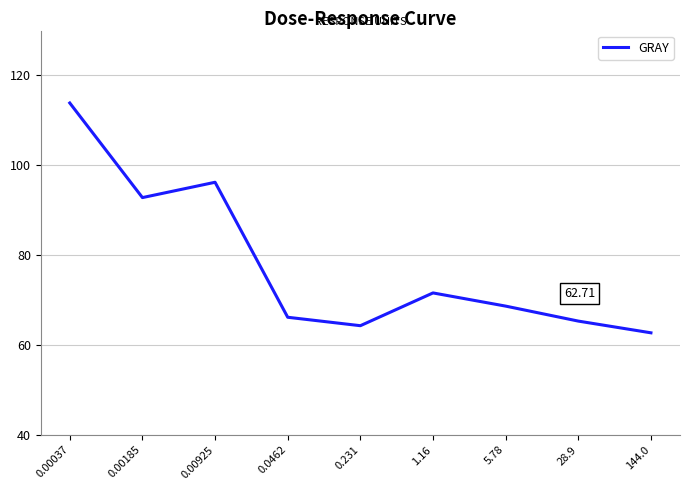

Where does the data first go above 68?

0.00037